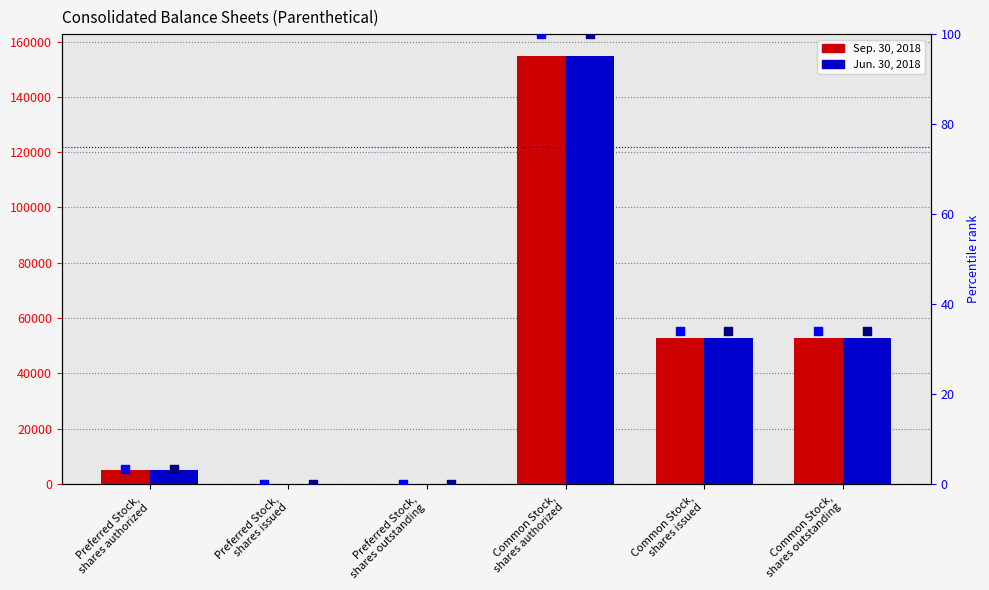

What is the total value across all series at Preferred Stock,
shares authorized?

10006.5